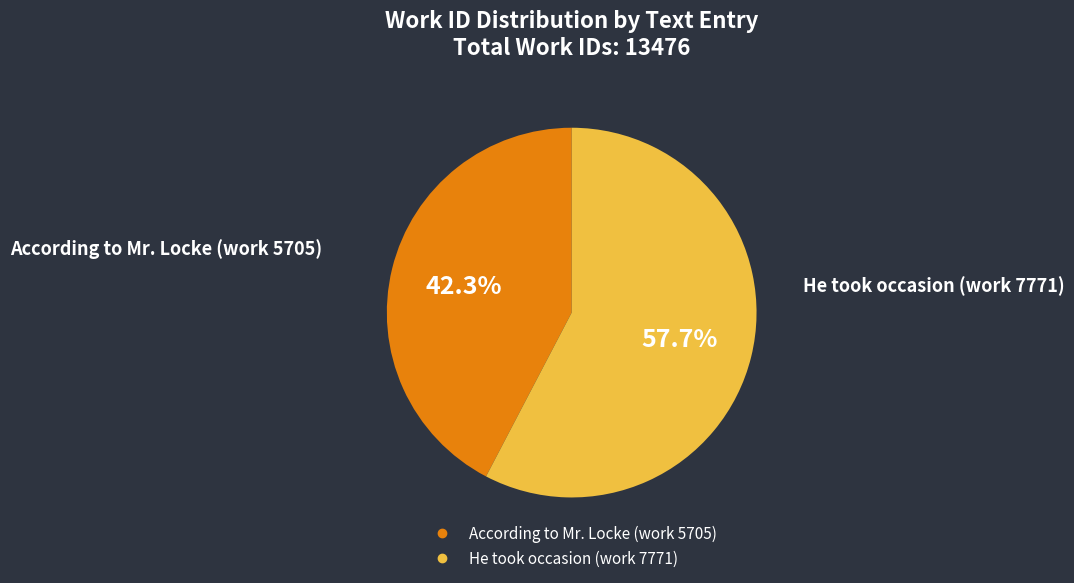

How many slices are in this pie chart?

2